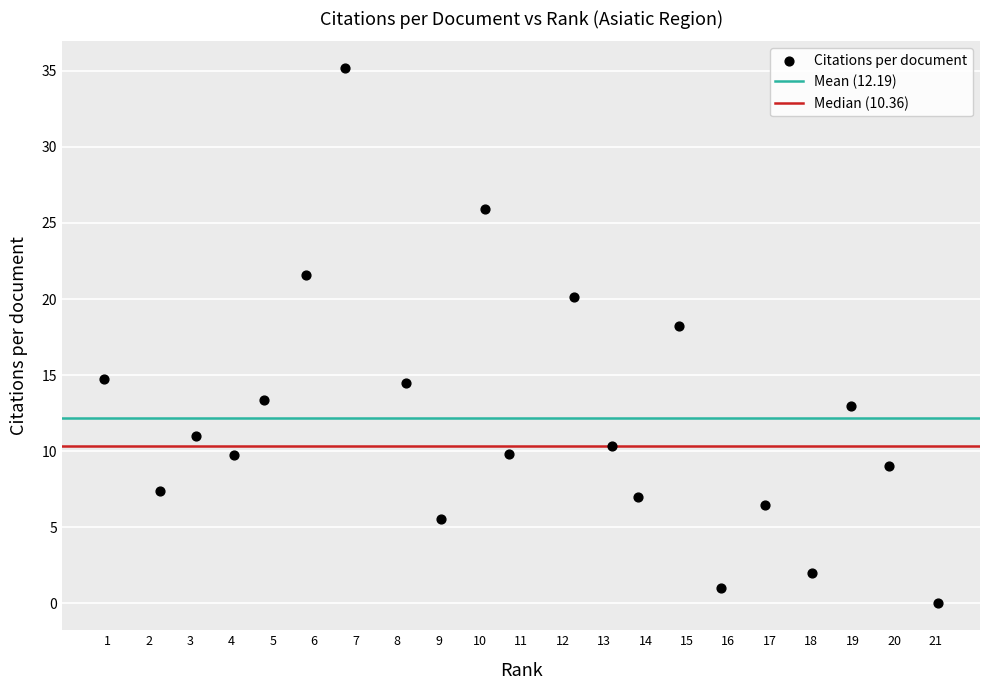

What Y value in the scatter plot is closest to 17?

18.2